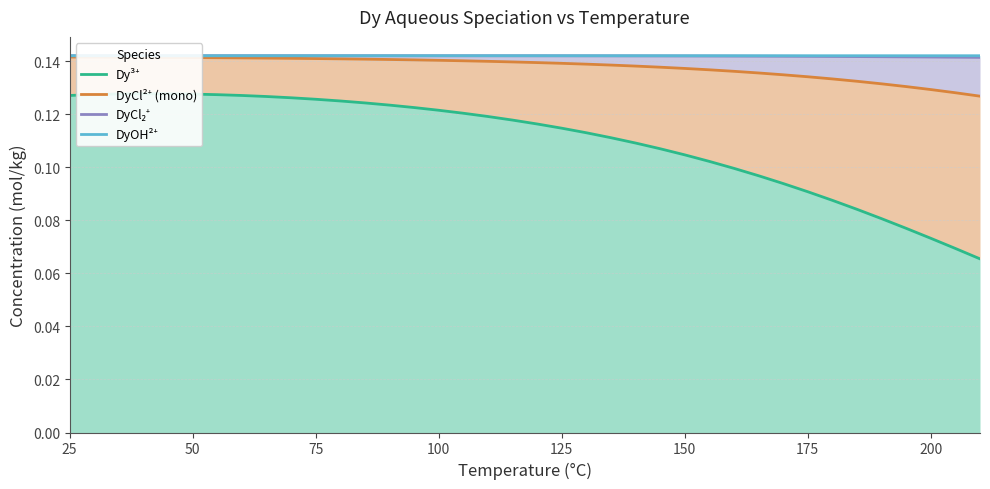

At which category is the sum across all series the highest?

100